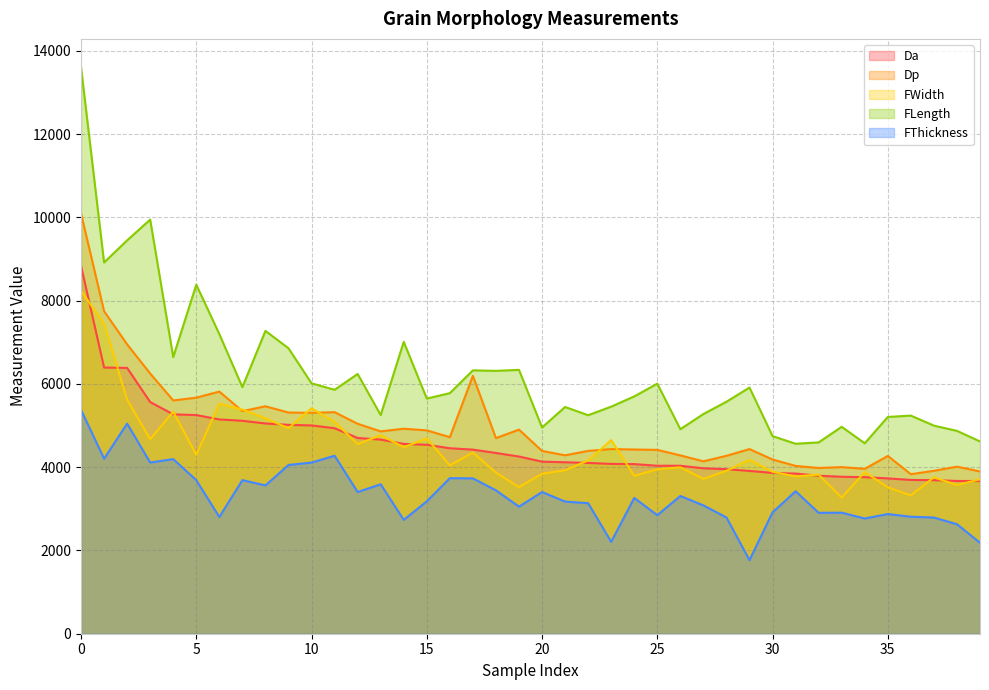

Is it true that FWidth equals 6699.3 at 34?

False